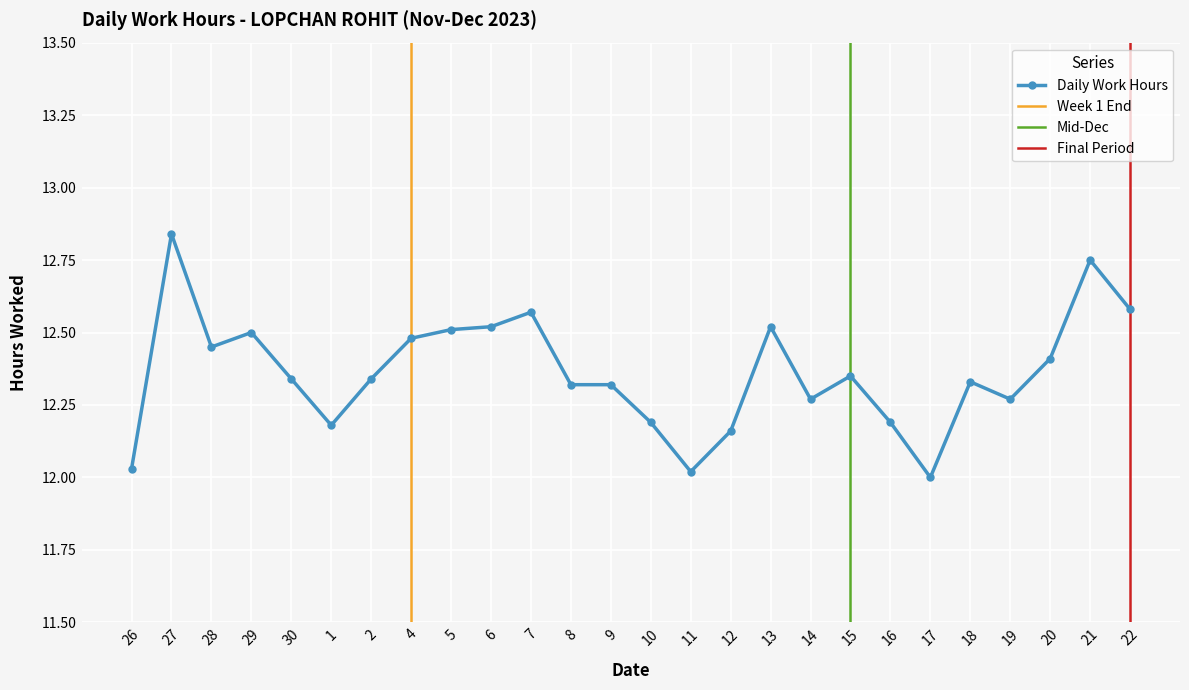

The chart shows a value of 7.1 at 14. True or false?

False